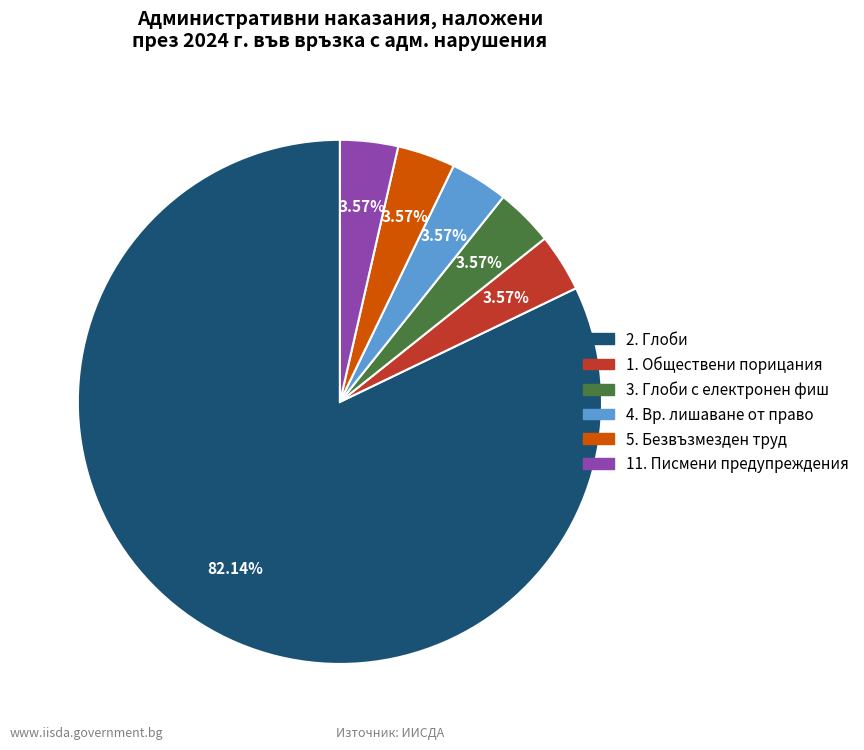

Does any single category account for the majority?

Yes